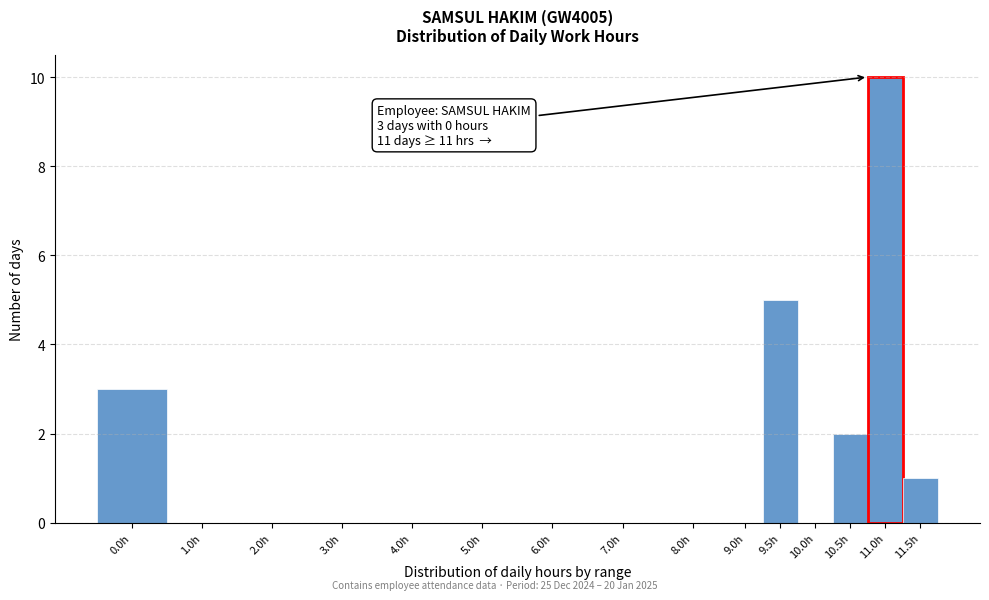

Reading left to right, transcribe all the data shown in this chart.

0.0h=3	1.0h=0	2.0h=0	3.0h=0	4.0h=0	5.0h=0	6.0h=0	7.0h=0	8.0h=0	9.0h=0	9.5h=5	10.0h=0	10.5h=2	11.0h=10	11.5h=1